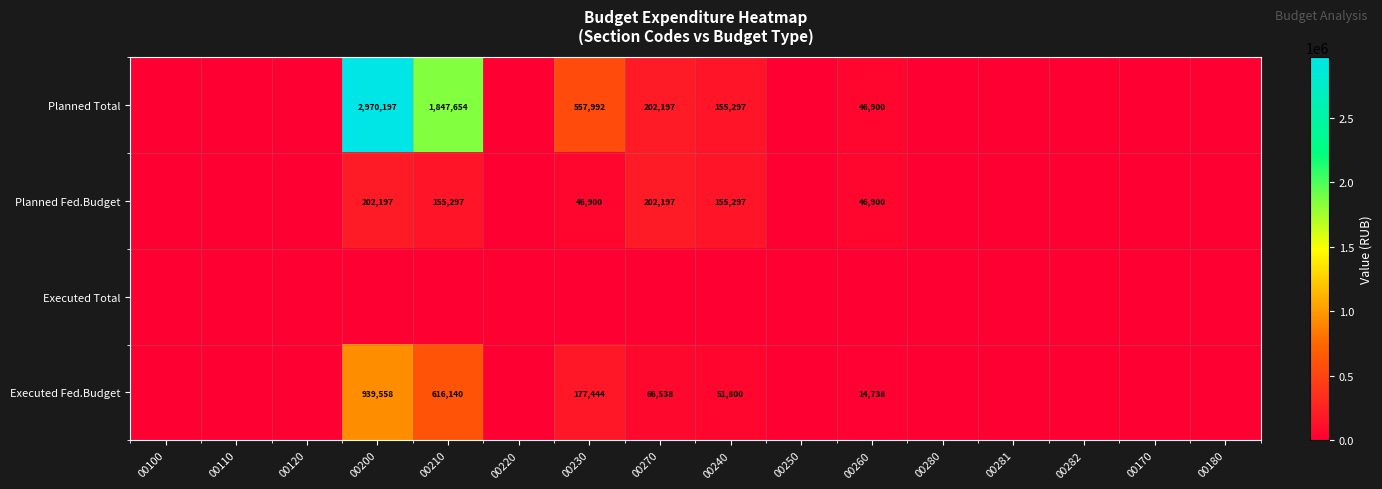

Is it true that Planned Total equals 46900 at 00260?

True